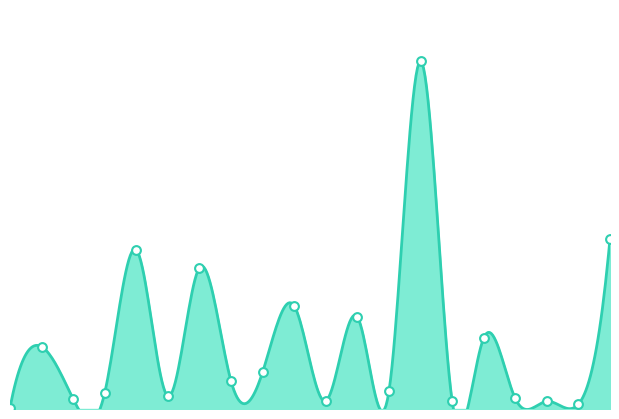

Between SD KANISUS KURMOSARI and PKBM TUNAS MELATI, which is larger?

SD KANISUS KURMOSARI